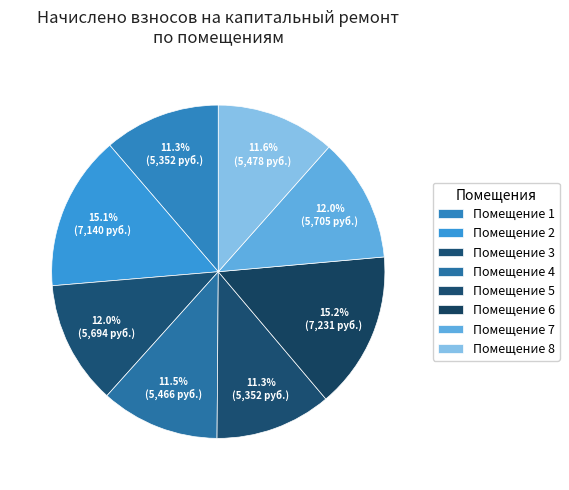

Which category has the smallest portion of the pie?

1